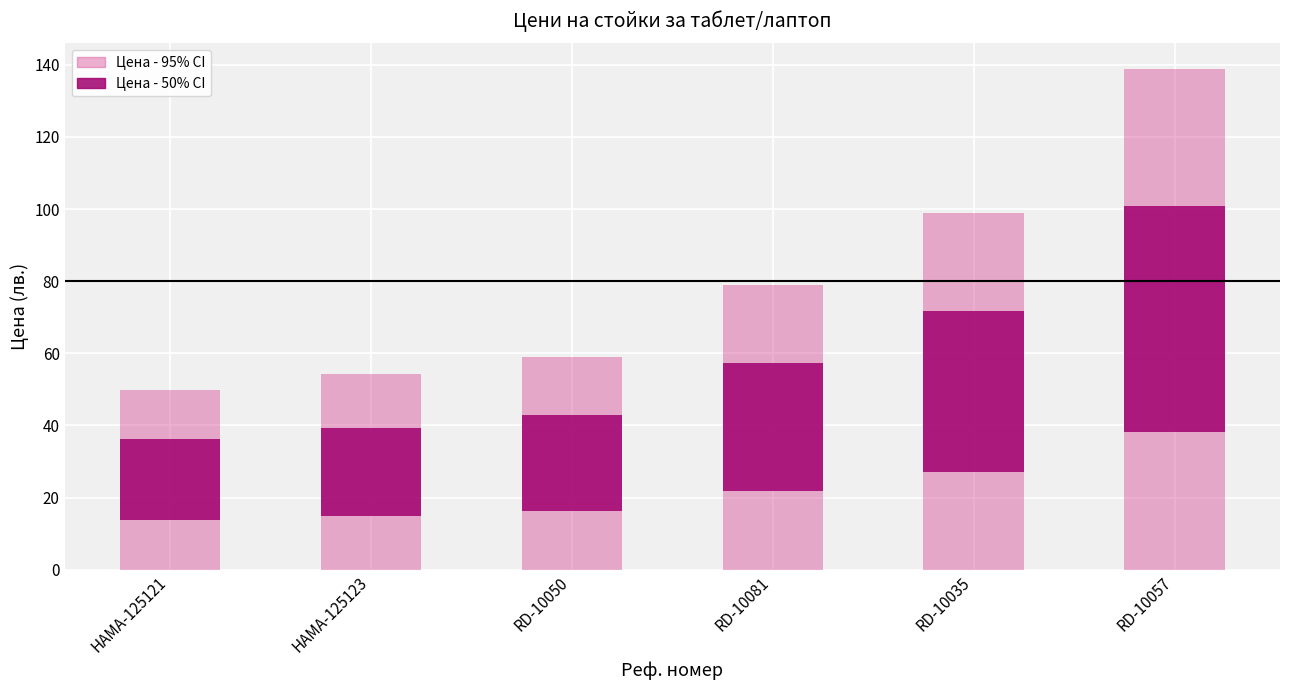

At RD-10050, list the series in order from smallest to largest.

Цена - 50% CI, Цена - 95% CI